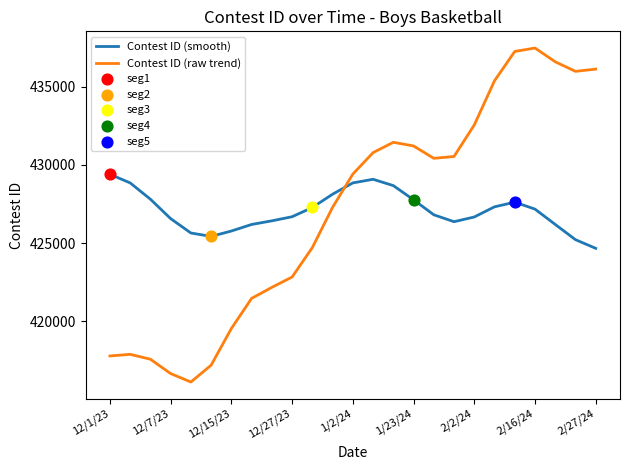

At how many categories does at least one series exceed 433992?

6